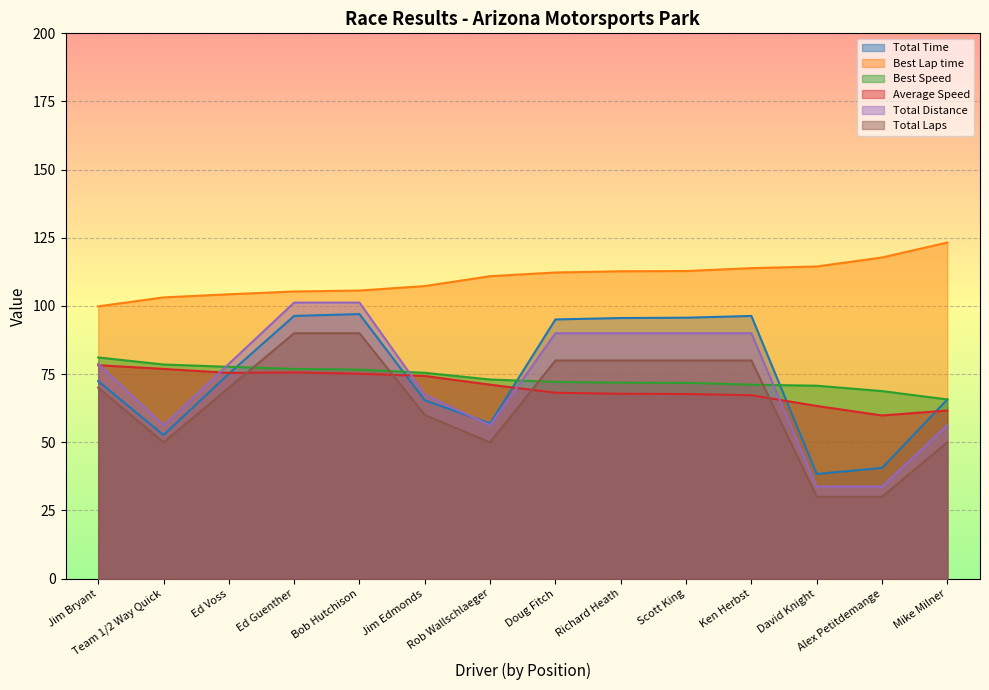

What value does the Total Time series have at Alex Petitdemange?

40.6